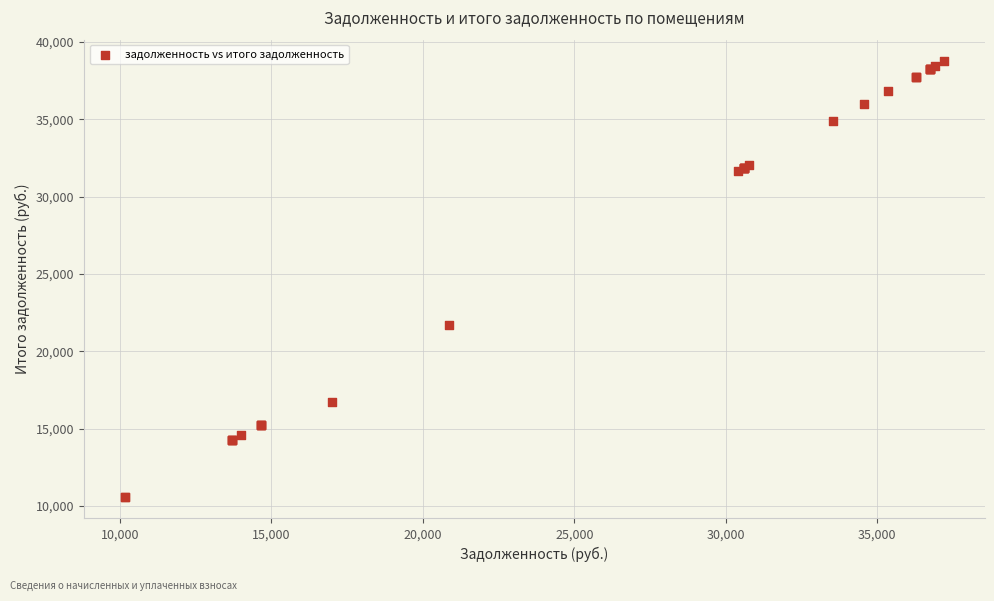

What Y value in the scatter plot is closest to 24666?

21723.8